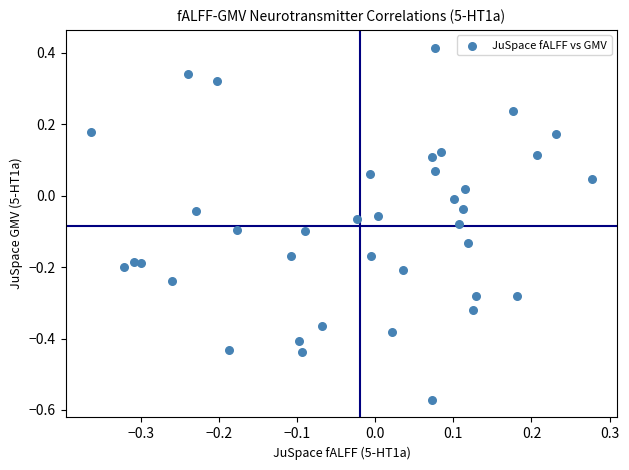

What is the range of Y values (max minus min)?

1.0